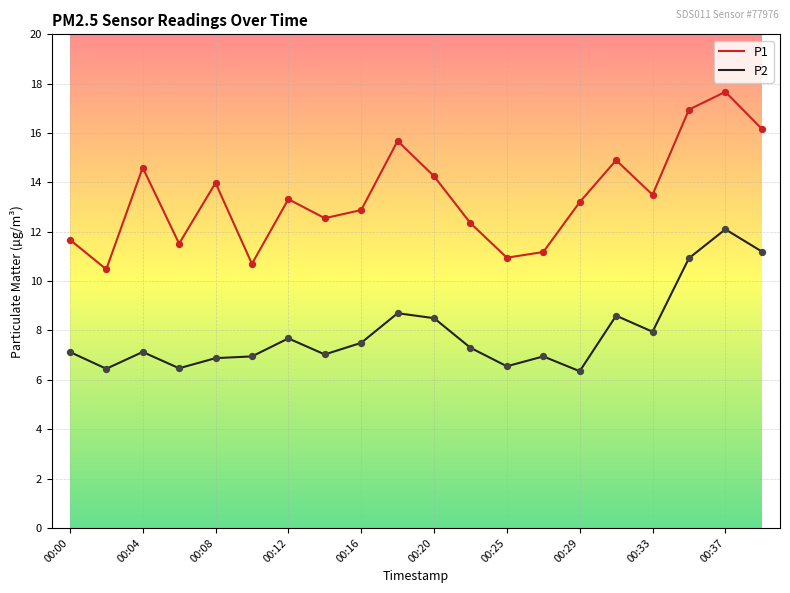

What are all the series names shown in the legend?

P1, P2